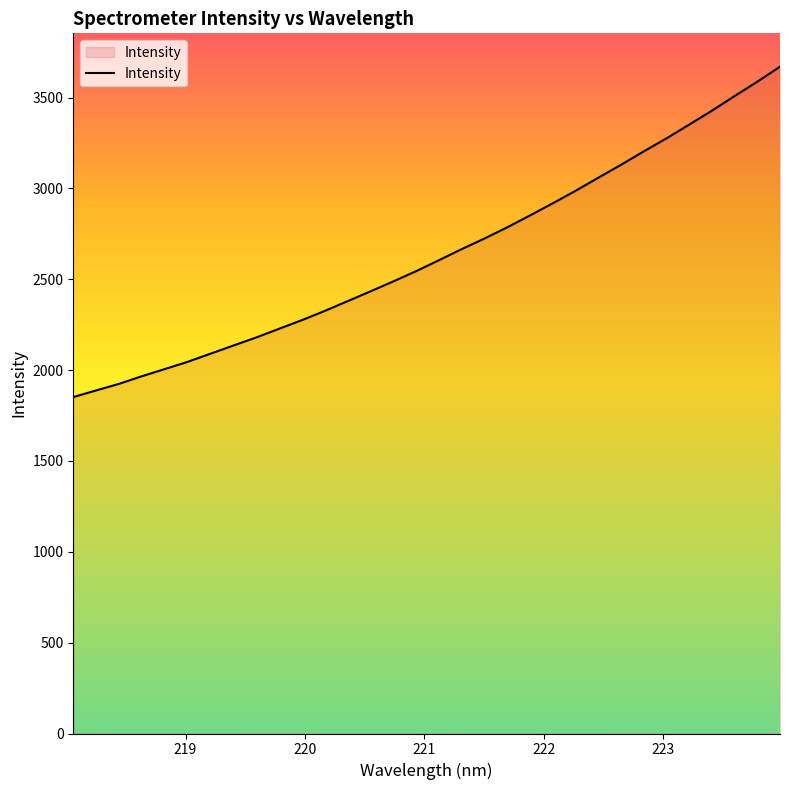

What is the maximum value shown in the chart?

3670.2